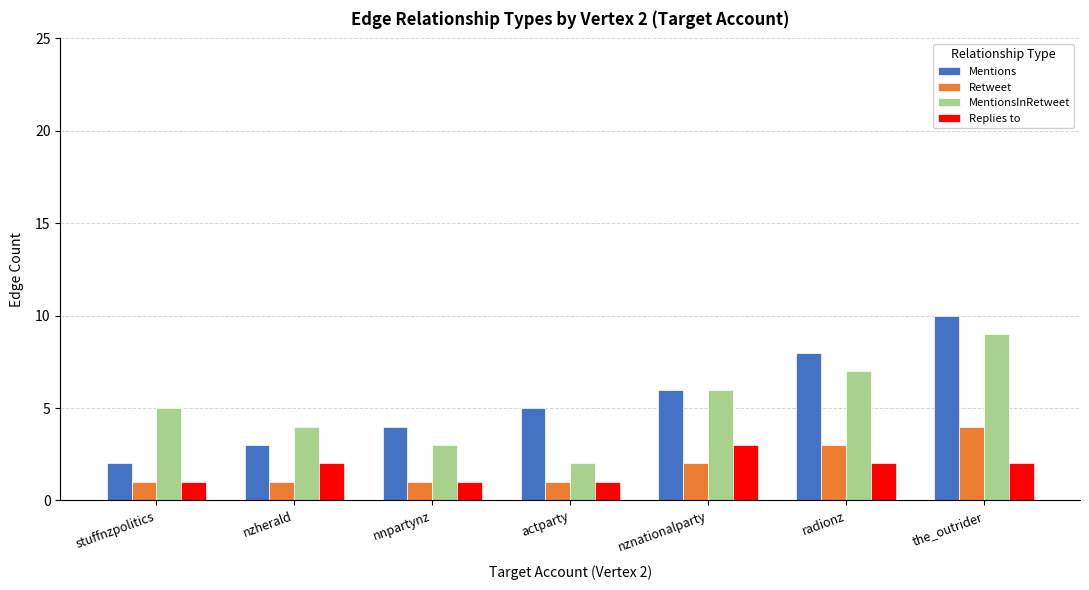

What is the sum of the Retweet values at the_outrider and actparty?

5